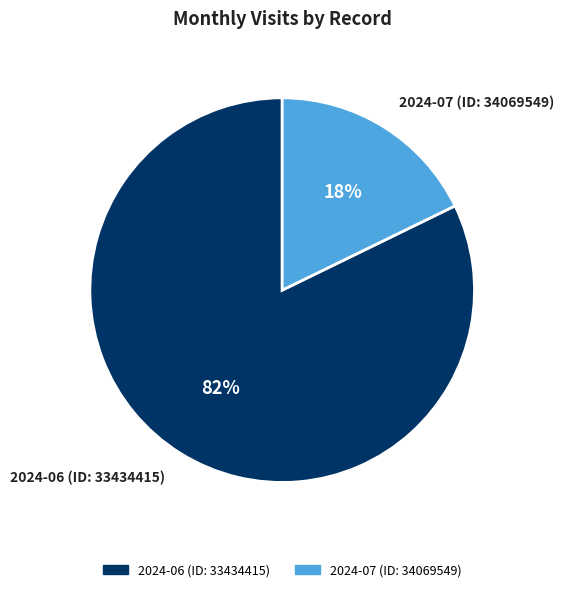

Which slice is the largest?

2024-06 (ID: 33434415)